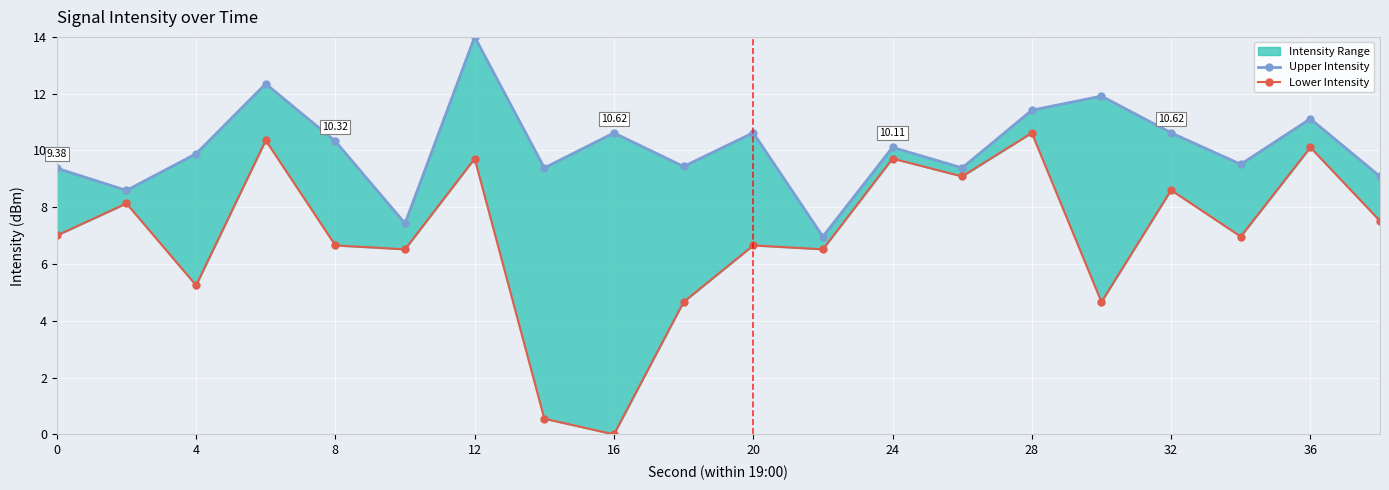

At how many categories does at least one series exceed 10?

10